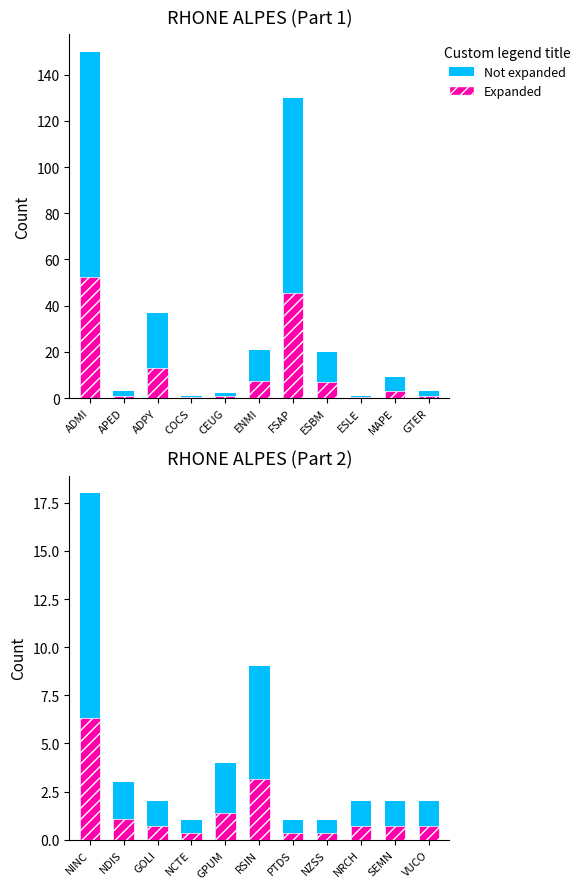

Are the bars horizontal?

No